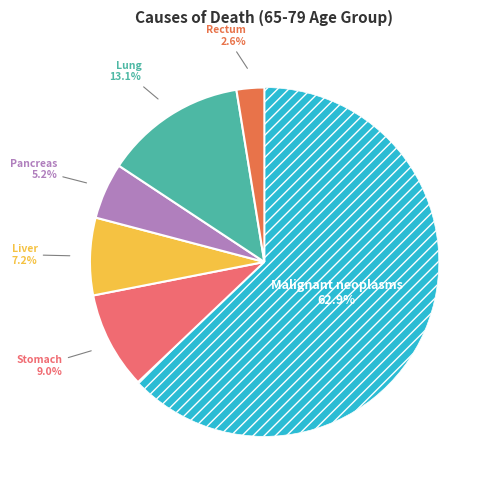

Count the number of slices in the pie.

6